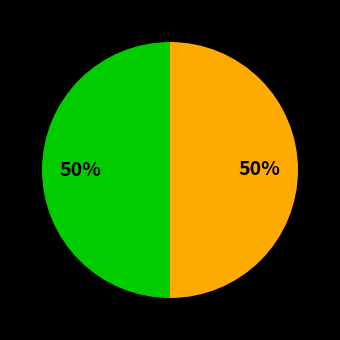

Count the number of slices in the pie.

2